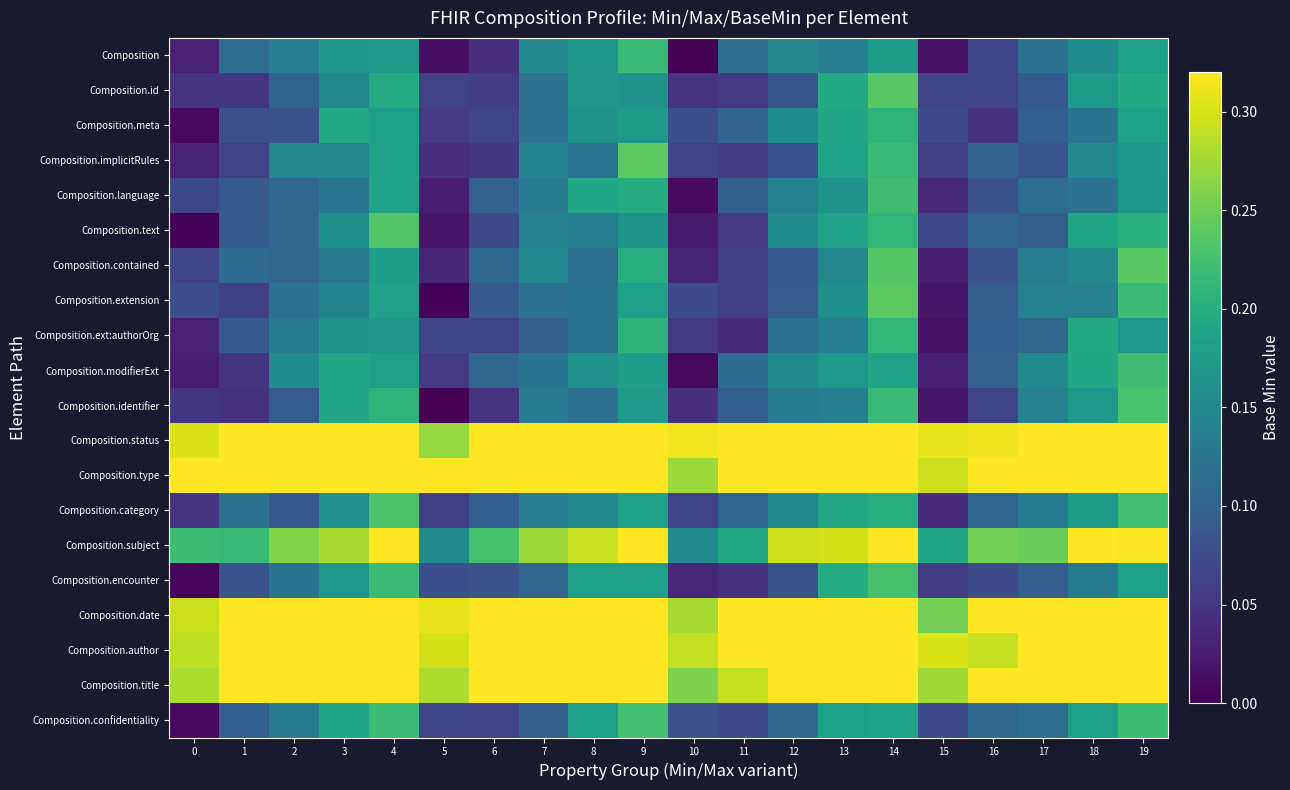

Reading right to left, what are all the values shown in this chart?

Composition: 19=0.2	18=0.2	17=0.1	16=0.1	15=0.0	14=0.2	13=0.1	12=0.1	11=0.1	10=0.0	9=0.2	8=0.2	7=0.1	6=0.0	5=0.0	4=0.2	3=0.2	2=0.1	1=0.1	0=0.0
Composition.id: 19=0.2	18=0.2	17=0.1	16=0.1	15=0.1	14=0.2	13=0.2	12=0.1	11=0.1	10=0.0	9=0.2	8=0.2	7=0.1	6=0.1	5=0.1	4=0.2	3=0.1	2=0.1	1=0.1	0=0.0
Composition.meta: 19=0.2	18=0.1	17=0.1	16=0.0	15=0.1	14=0.2	13=0.2	12=0.2	11=0.1	10=0.1	9=0.2	8=0.2	7=0.1	6=0.1	5=0.1	4=0.2	3=0.2	2=0.1	1=0.1	0=0.0
Composition.implicitRules: 19=0.2	18=0.1	17=0.1	16=0.1	15=0.1	14=0.2	13=0.2	12=0.1	11=0.1	10=0.1	9=0.2	8=0.1	7=0.1	6=0.1	5=0.0	4=0.2	3=0.1	2=0.1	1=0.1	0=0.0
Composition.language: 19=0.2	18=0.1	17=0.1	16=0.1	15=0.0	14=0.2	13=0.2	12=0.1	11=0.1	10=0.0	9=0.2	8=0.2	7=0.1	6=0.1	5=0.0	4=0.2	3=0.1	2=0.1	1=0.1	0=0.1
Composition.text: 19=0.2	18=0.2	17=0.1	16=0.1	15=0.1	14=0.2	13=0.2	12=0.2	11=0.1	10=0.0	9=0.2	8=0.1	7=0.1	6=0.1	5=0.0	4=0.2	3=0.2	2=0.1	1=0.1	0=0.0
Composition.contained: 19=0.2	18=0.1	17=0.1	16=0.1	15=0.0	14=0.2	13=0.1	12=0.1	11=0.1	10=0.0	9=0.2	8=0.1	7=0.1	6=0.1	5=0.0	4=0.2	3=0.1	2=0.1	1=0.1	0=0.1
Composition.extension: 19=0.2	18=0.1	17=0.1	16=0.1	15=0.0	14=0.2	13=0.2	12=0.1	11=0.1	10=0.1	9=0.2	8=0.1	7=0.1	6=0.1	5=0.0	4=0.2	3=0.1	2=0.1	1=0.1	0=0.1
Composition.ext:authorOrg: 19=0.2	18=0.2	17=0.1	16=0.1	15=0.0	14=0.2	13=0.1	12=0.1	11=0.0	10=0.1	9=0.2	8=0.1	7=0.1	6=0.1	5=0.1	4=0.2	3=0.2	2=0.1	1=0.1	0=0.0
Composition.modifierExt: 19=0.2	18=0.2	17=0.2	16=0.1	15=0.0	14=0.2	13=0.2	12=0.2	11=0.1	10=0.0	9=0.2	8=0.2	7=0.1	6=0.1	5=0.1	4=0.2	3=0.2	2=0.2	1=0.0	0=0.0
Composition.identifier: 19=0.2	18=0.2	17=0.1	16=0.1	15=0.0	14=0.2	13=0.1	12=0.1	11=0.1	10=0.0	9=0.2	8=0.1	7=0.1	6=0.0	5=0.0	4=0.2	3=0.2	2=0.1	1=0.0	0=0.1
Composition.status: 19=0.3	18=0.3	17=0.3	16=0.3	15=0.3	14=0.3	13=0.3	12=0.3	11=0.3	10=0.3	9=0.3	8=0.3	7=0.3	6=0.3	5=0.3	4=0.3	3=0.3	2=0.3	1=0.3	0=0.3
Composition.type: 19=0.3	18=0.3	17=0.3	16=0.3	15=0.3	14=0.3	13=0.3	12=0.3	11=0.3	10=0.3	9=0.3	8=0.3	7=0.3	6=0.3	5=0.3	4=0.3	3=0.3	2=0.3	1=0.3	0=0.3
Composition.category: 19=0.2	18=0.2	17=0.1	16=0.1	15=0.0	14=0.2	13=0.2	12=0.1	11=0.1	10=0.1	9=0.2	8=0.1	7=0.1	6=0.1	5=0.1	4=0.2	3=0.2	2=0.1	1=0.1	0=0.0
Composition.subject: 19=0.3	18=0.3	17=0.2	16=0.3	15=0.2	14=0.3	13=0.3	12=0.3	11=0.2	10=0.2	9=0.3	8=0.3	7=0.3	6=0.2	5=0.2	4=0.3	3=0.3	2=0.3	1=0.2	0=0.2
Composition.encounter: 19=0.2	18=0.1	17=0.1	16=0.1	15=0.1	14=0.2	13=0.2	12=0.1	11=0.0	10=0.0	9=0.2	8=0.2	7=0.1	6=0.1	5=0.1	4=0.2	3=0.2	2=0.1	1=0.1	0=0.0
Composition.date: 19=0.3	18=0.3	17=0.3	16=0.3	15=0.3	14=0.3	13=0.3	12=0.3	11=0.3	10=0.3	9=0.3	8=0.3	7=0.3	6=0.3	5=0.3	4=0.3	3=0.3	2=0.3	1=0.3	0=0.3
Composition.author: 19=0.3	18=0.3	17=0.3	16=0.3	15=0.3	14=0.3	13=0.3	12=0.3	11=0.3	10=0.3	9=0.3	8=0.3	7=0.3	6=0.3	5=0.3	4=0.3	3=0.3	2=0.3	1=0.3	0=0.3
Composition.title: 19=0.3	18=0.3	17=0.3	16=0.3	15=0.3	14=0.3	13=0.3	12=0.3	11=0.3	10=0.3	9=0.3	8=0.3	7=0.3	6=0.3	5=0.3	4=0.3	3=0.3	2=0.3	1=0.3	0=0.3
Composition.confidentiality: 19=0.2	18=0.2	17=0.1	16=0.1	15=0.1	14=0.2	13=0.2	12=0.1	11=0.1	10=0.1	9=0.2	8=0.2	7=0.1	6=0.1	5=0.1	4=0.2	3=0.2	2=0.1	1=0.1	0=0.0